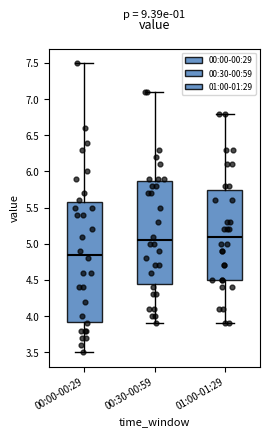

Reading left to right, read every box against the y-axis: the position of its median line, the range the box covers, and the ends of its whiskers. The values are not printed on the chart, so give them approximately, as read against the axis.

00:00-00:29: median 4.85, box 3.95 to 5.60, whiskers 3.50 to 7.50
00:30-00:59: median 5.05, box 4.45 to 5.90, whiskers 3.90 to 7.10
01:00-01:29: median 5.10, box 4.50 to 5.75, whiskers 3.90 to 6.80